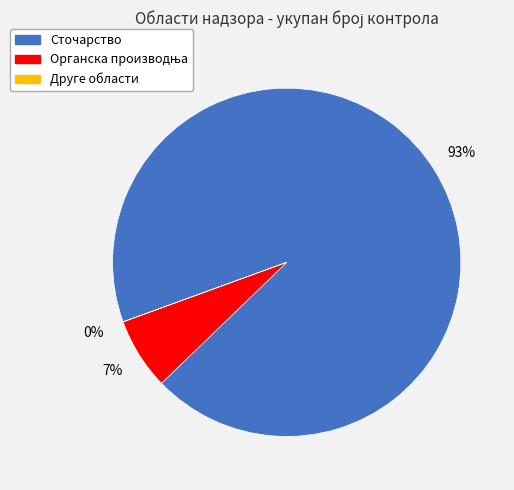

To the nearest percent, what is the average slice percentage?

33%